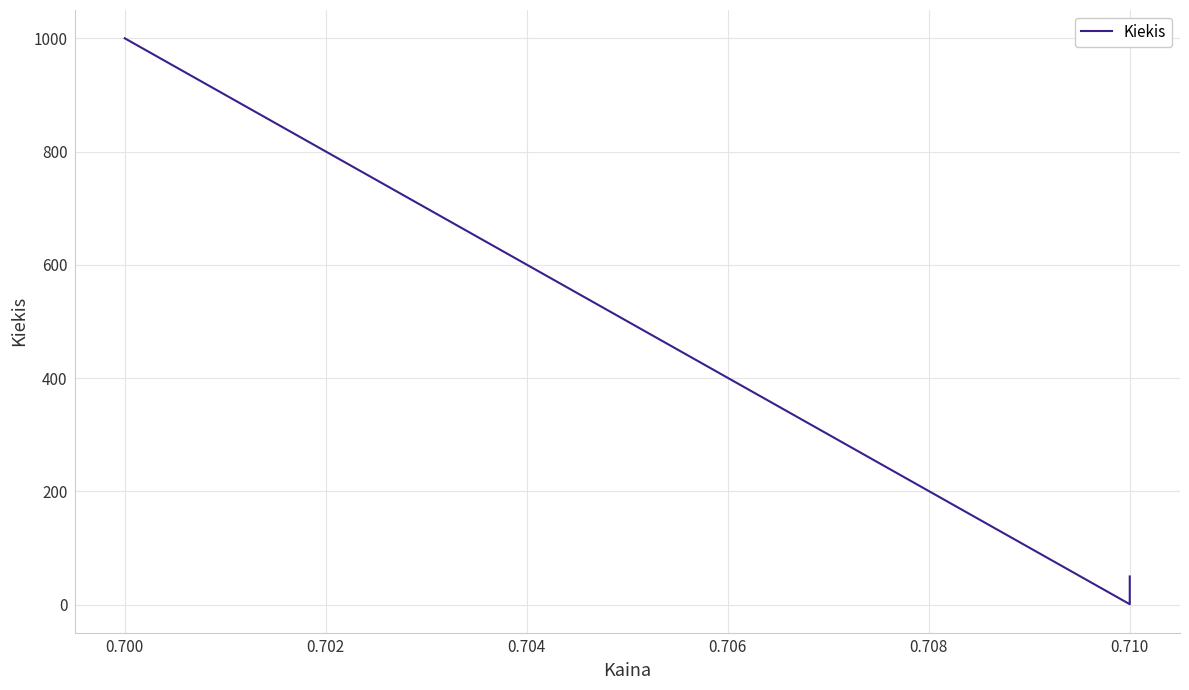

Between 0.700 and 0.710, which is larger?

0.700